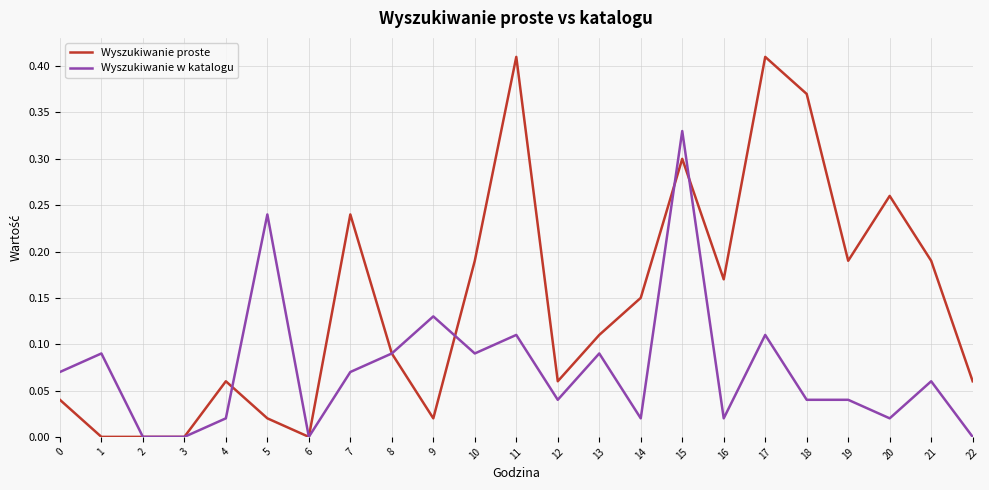

Between 13 and 18, which series saw the biggest shift?

Wyszukiwanie proste